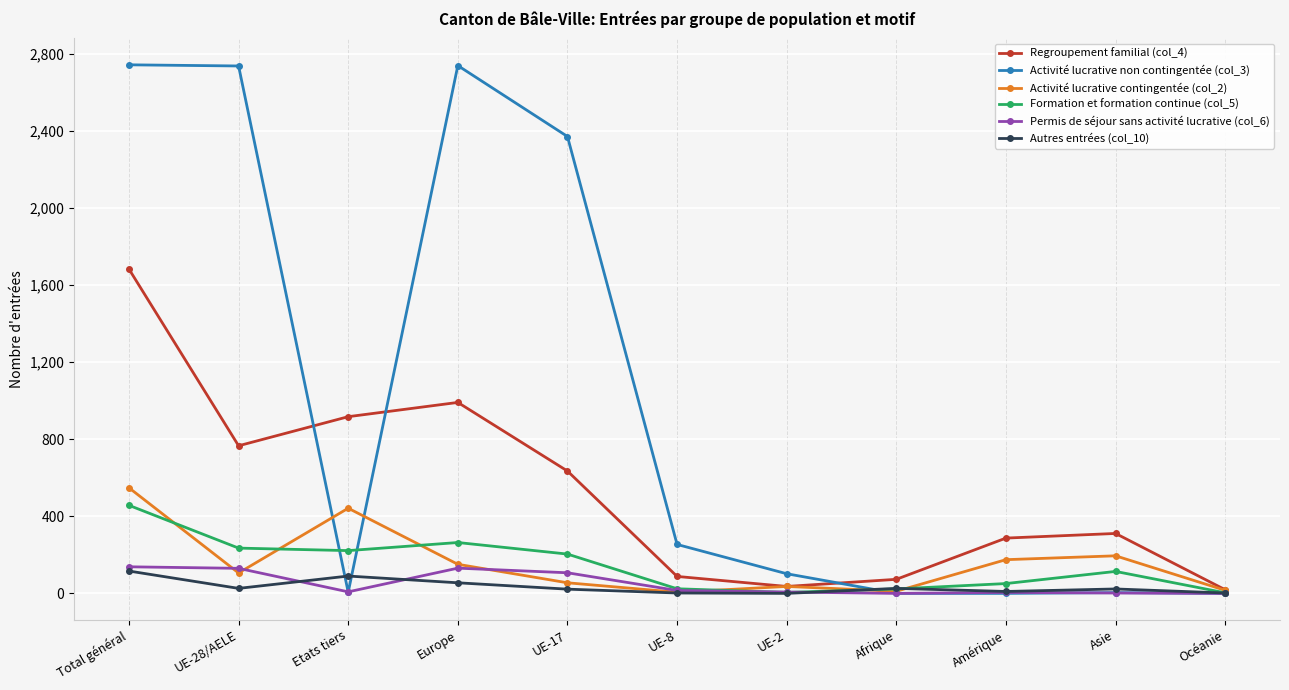

At which category is the sum across all series the highest?

Total général